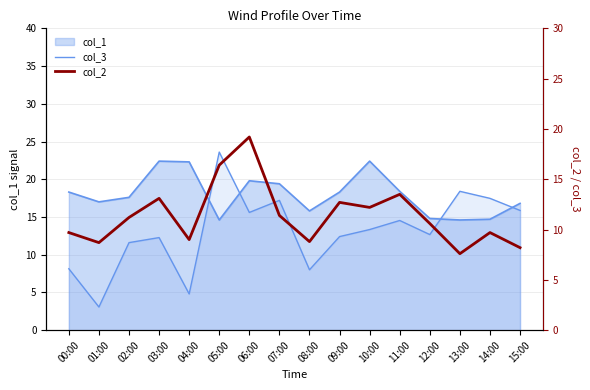

Does the chart have visible grid lines?

Yes